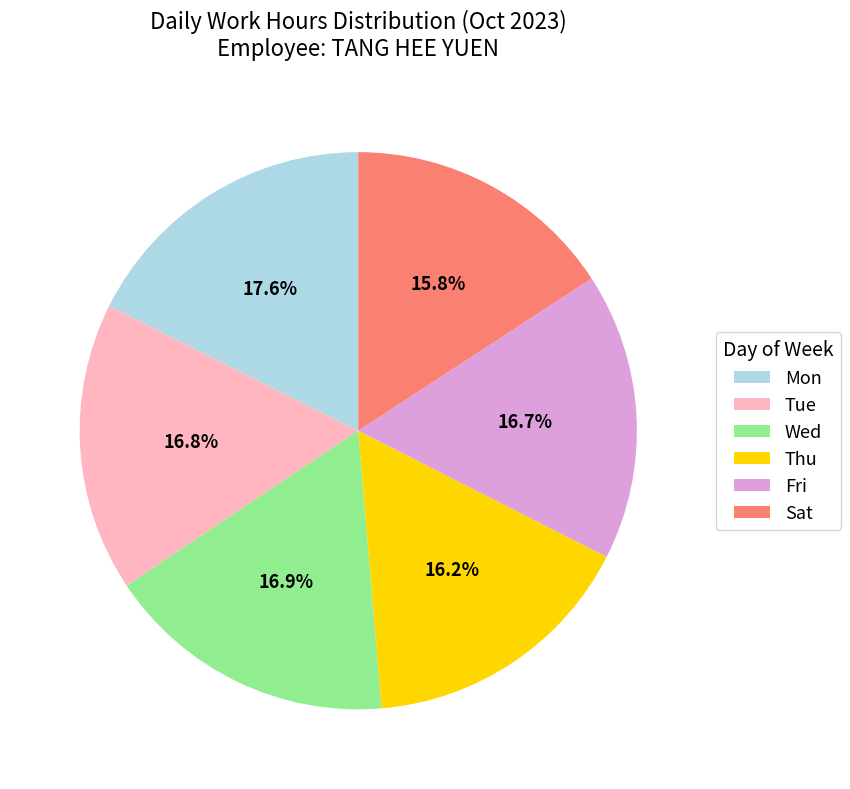

Count the number of slices in the pie.

6